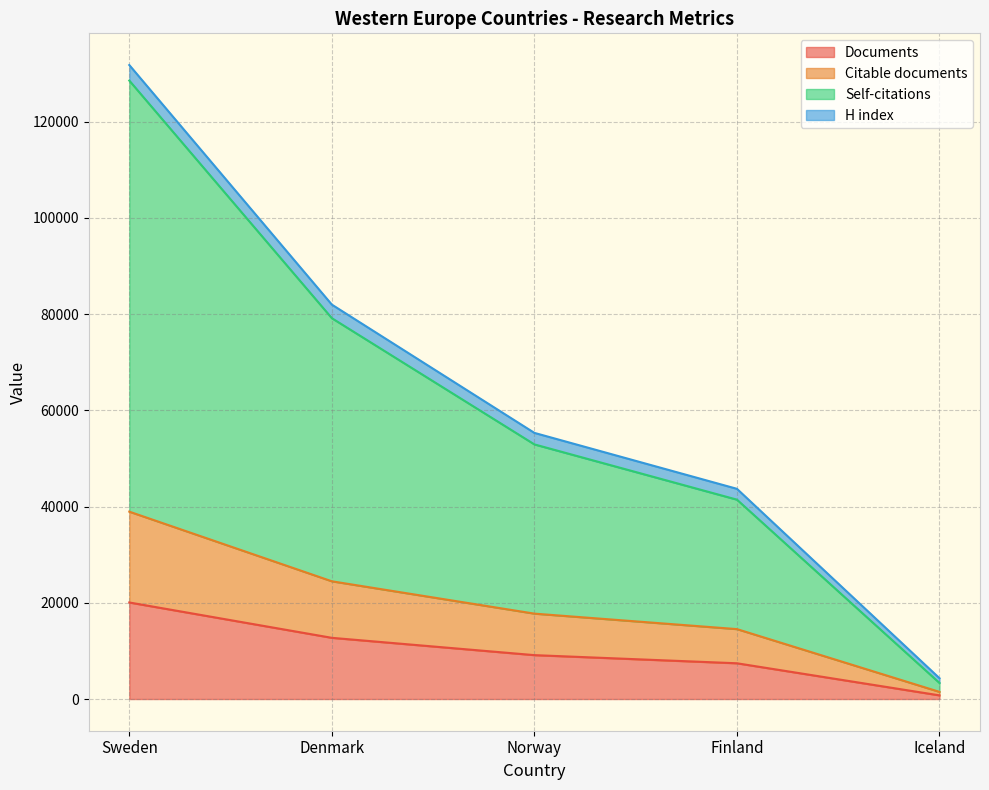

True or false: Self-citations and Documents intersect in this chart.

False